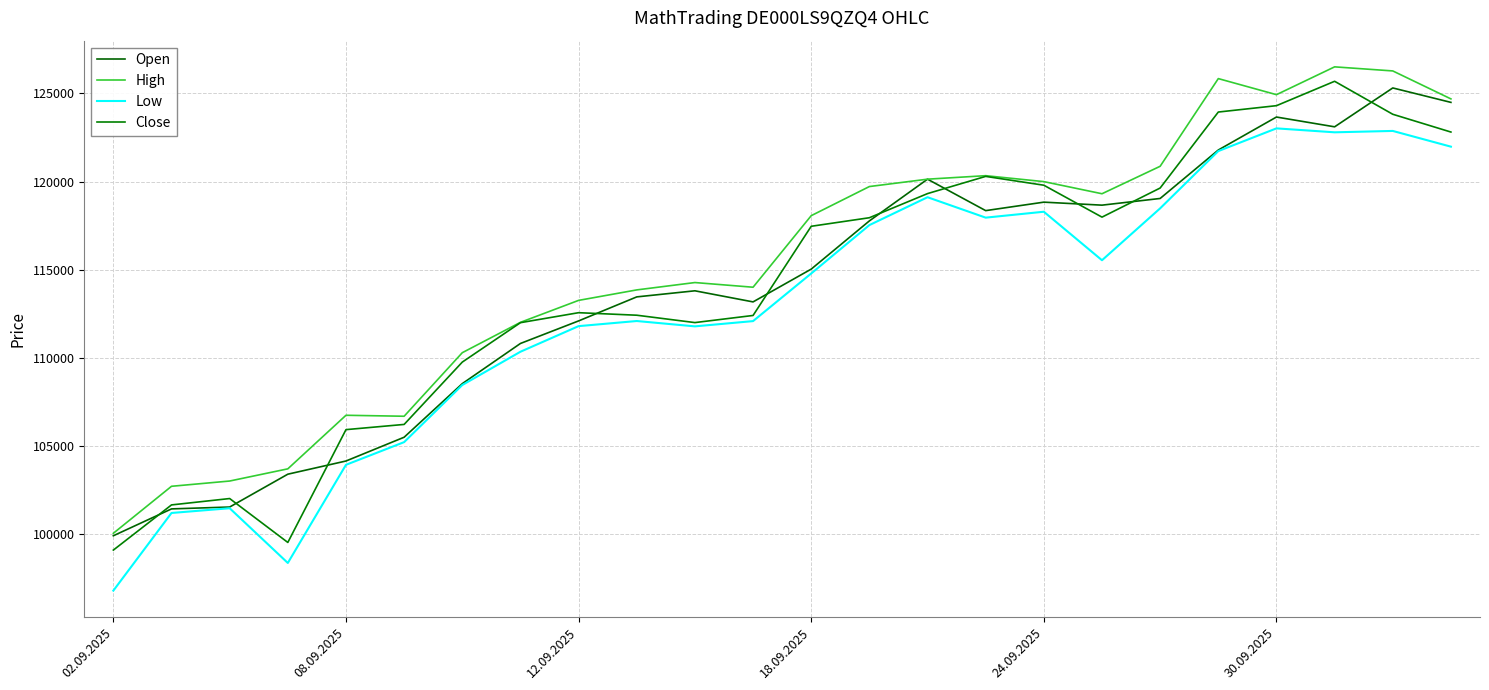

How many lines are shown in the chart?

4